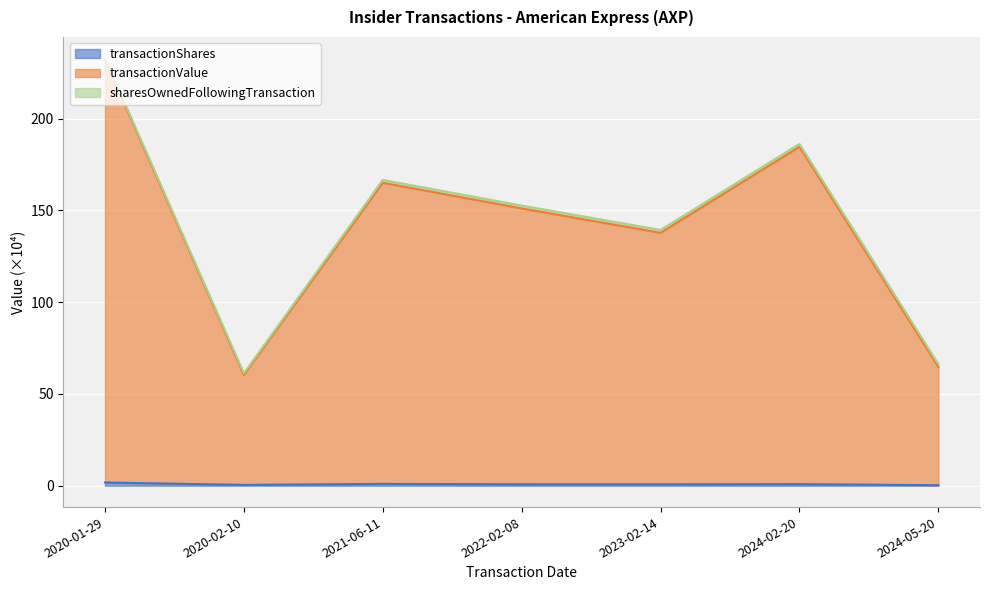

What is the average value of the transactionShares series?

0.8